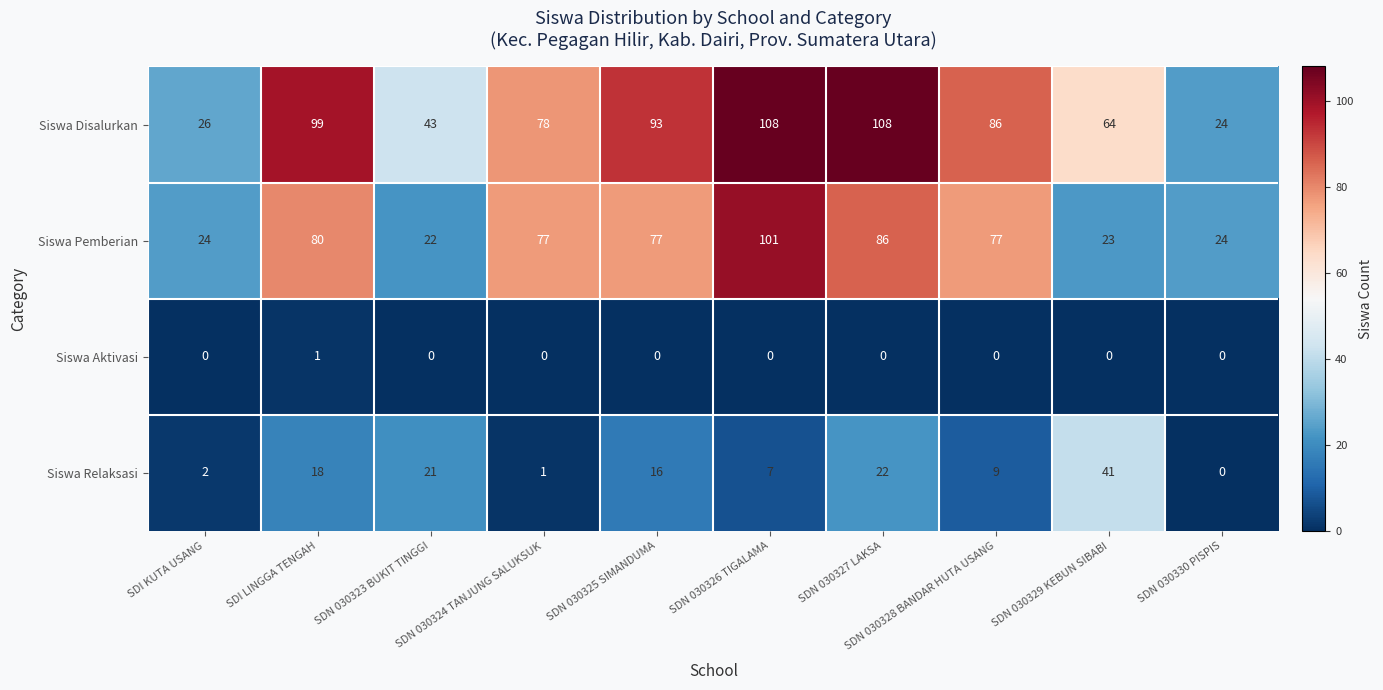

Which series has the largest total across all categories?

Siswa Disalurkan